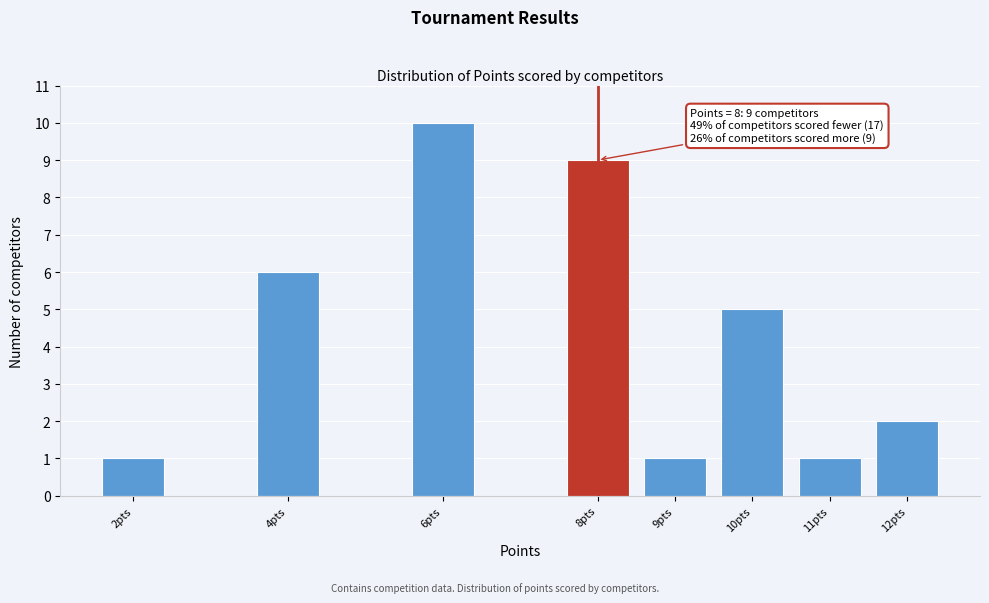

Reading right to left, extract all data points from this chart.

2	1	5	1	9	10	6	1